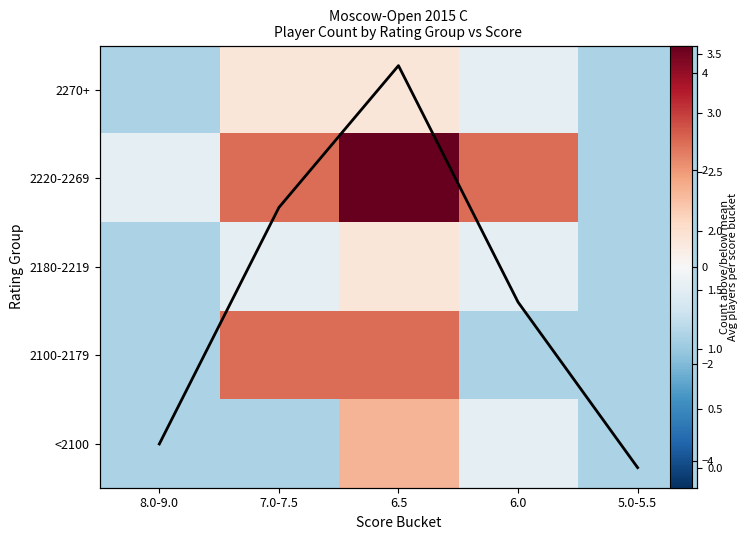

Read the Avg count value at 6.5.

3.4